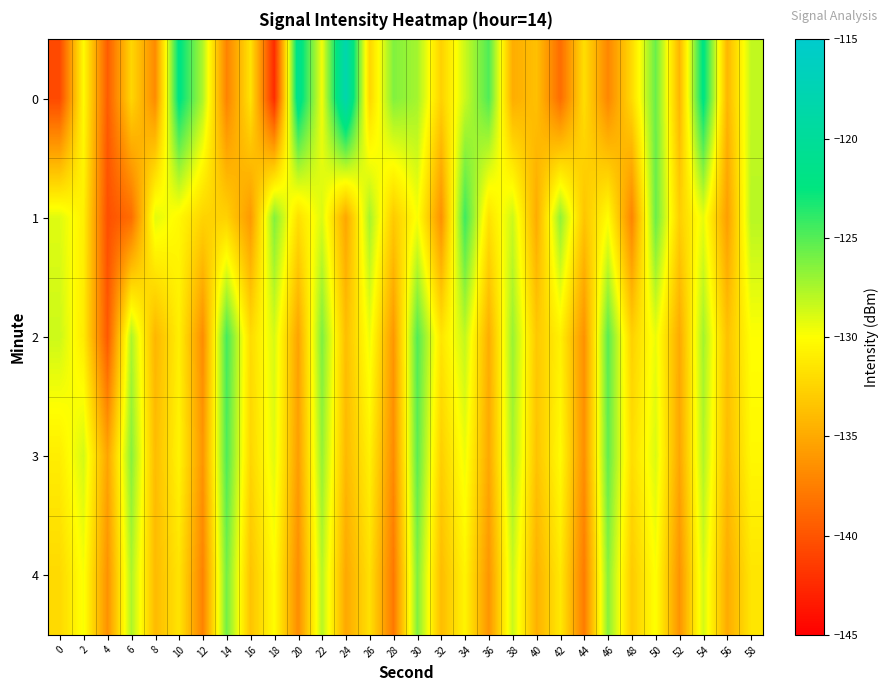

Reading right to left, extract all data points from this chart.

0: 58=-128.2	56=-134.3	54=-122.1	52=-134.3	50=-125.6	48=-132.1	46=-137.1	44=-131.9	42=-138.6	40=-133.7	38=-134.8	36=-124.9	34=-128.4	32=-132.7	30=-127.3	28=-126.3	26=-132.4	24=-117.9	22=-129.6	20=-121.1	18=-142.5	16=-131.6	14=-137.3	12=-127.7	10=-122.1	8=-136.8	6=-132.4	4=-139.5	2=-130.2	0=-140.6
1: 58=-127.9	56=-135.7	54=-129.3	52=-132.8	50=-125.6	48=-137.2	46=-130.1	44=-133.4	42=-126.8	40=-134.9	38=-128.5	36=-131.7	34=-124.3	32=-136.5	30=-129.8	28=-133.1	26=-127.4	24=-135.2	22=-128.9	20=-131.8	18=-126.3	16=-136.0	14=-132.7	12=-132.5	10=-130.4	8=-129.1	6=-138.5	4=-140.3	2=-130.9	0=-129.1
2: 58=-130.0	56=-133.6	54=-127.3	52=-135.0	50=-129.4	48=-132.7	46=-125.1	44=-136.4	42=-130.8	40=-133.2	38=-127.0	36=-134.8	34=-128.2	32=-131.5	30=-124.9	28=-136.1	26=-129.5	24=-133.8	22=-126.2	20=-135.4	18=-128.8	16=-132.1	14=-124.5	12=-136.7	10=-130.9	8=-134.3	6=-127.6	4=-139.8	2=-131.2	0=-128.5
3: 58=-130.4	56=-133.9	54=-127.7	52=-135.2	50=-128.9	48=-132.0	46=-125.4	44=-136.6	42=-130.2	40=-133.5	38=-127.3	36=-135.1	34=-129.5	32=-132.8	30=-125.2	28=-136.8	26=-130.8	24=-134.1	22=-126.9	20=-135.7	18=-129.1	16=-132.4	14=-124.8	12=-136.2	10=-130.6	8=-133.9	6=-126.5	4=-135.3	2=-128.7	0=-131.0
4: 58=-131.5	56=-134.9	54=-128.7	52=-136.3	50=-129.9	48=-133.1	46=-126.5	44=-137.7	42=-131.3	40=-134.6	38=-128.4	36=-136.2	34=-130.6	32=-133.9	30=-126.3	28=-137.9	26=-131.8	24=-135.1	22=-127.9	20=-136.7	18=-130.1	16=-133.5	14=-125.9	12=-137.3	10=-131.6	8=-134.0	6=-127.6	4=-136.4	2=-129.8	0=-132.2